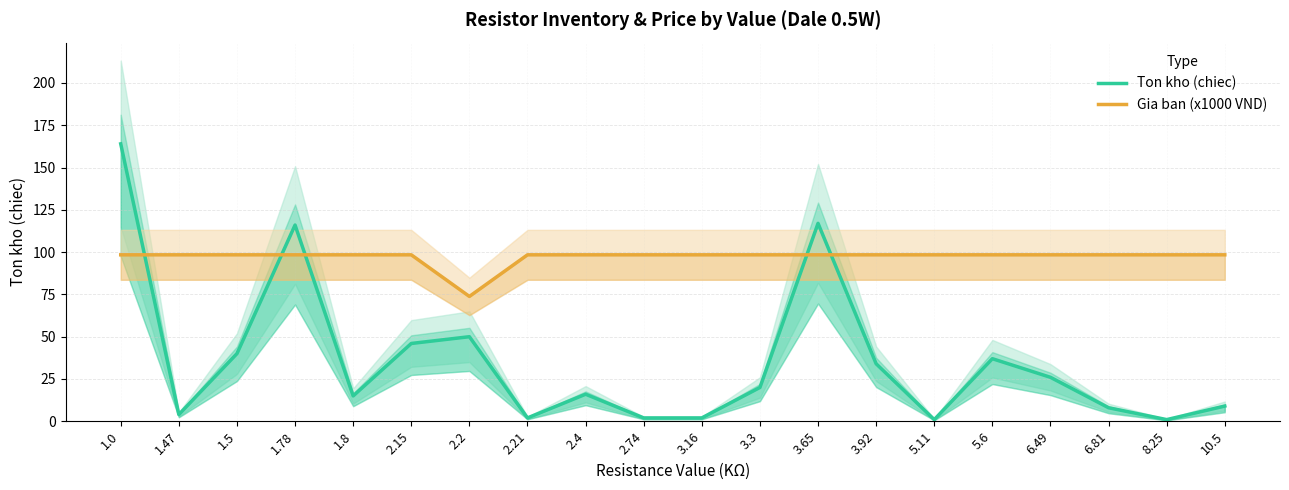

True or false: Ton kho (chiec) and Gia ban (x1000 VND) cross at least once.

True